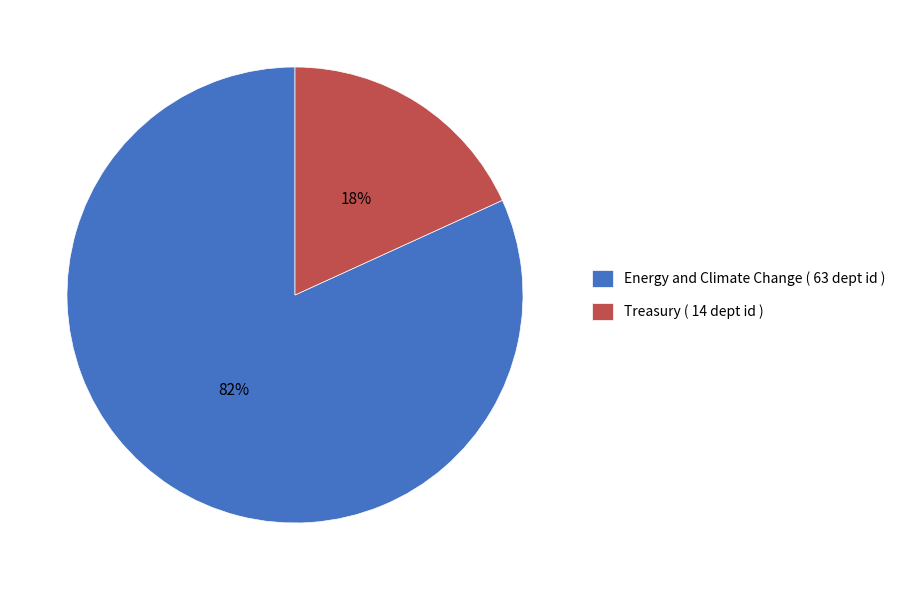

Rank the categories by value from highest to lowest.

Energy and Climate Change ( 63 dept id ), Treasury ( 14 dept id )